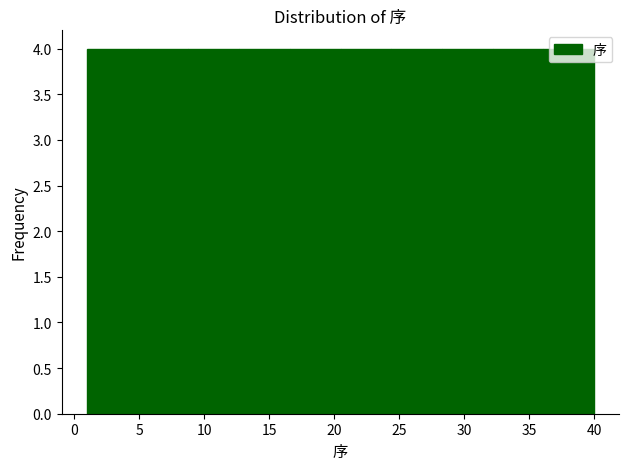

What is the height of the bar covering 1.0 to 4.9 on the x-axis? Neither the bar edges nor the heights are printed on the chart, so give them approximately, as read against the axes.

4